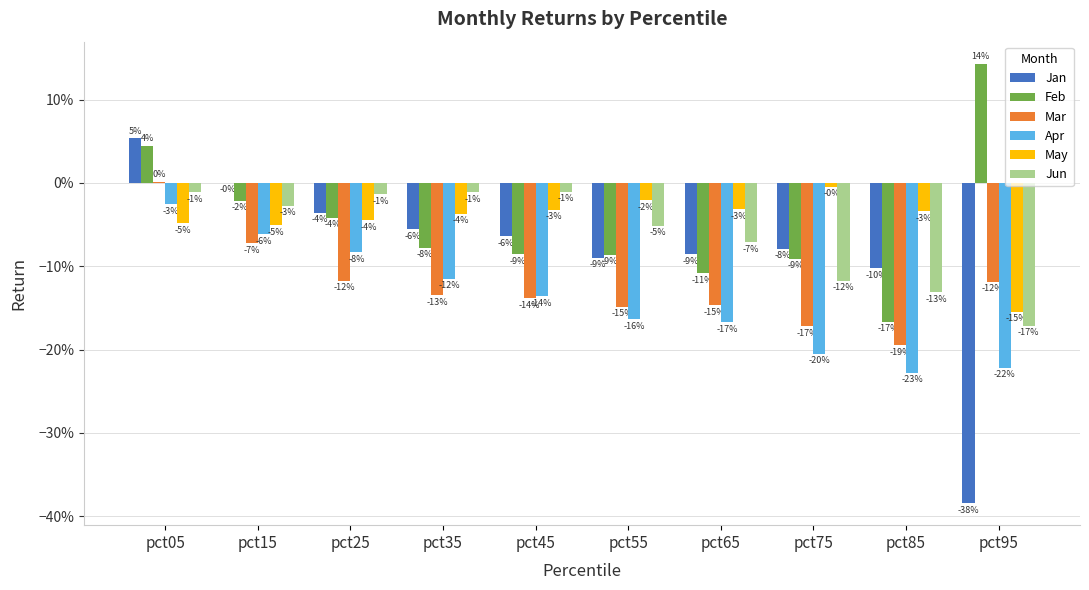

Rank the categories by Feb value from lowest to highest.

pct85, pct65, pct75, pct55, pct45, pct35, pct25, pct15, pct05, pct95